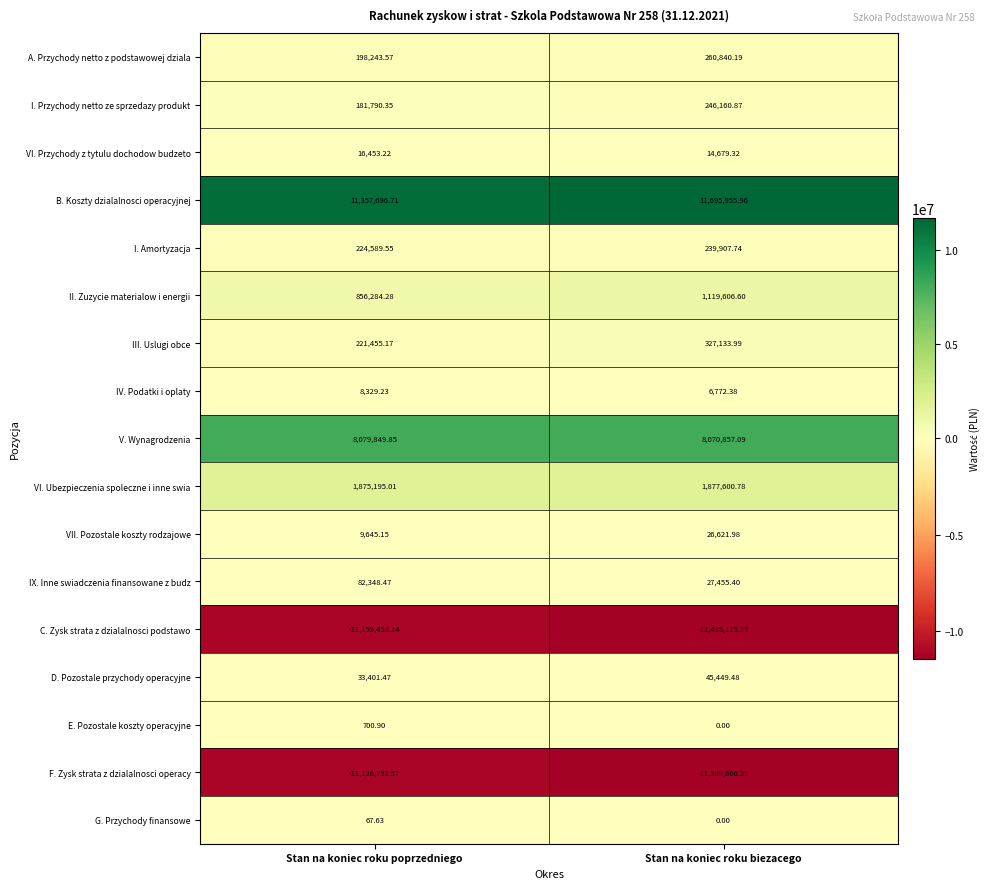

Rank the series at Stan na koniec roku poprzedniego from lowest to highest value.

C. Zysk strata z dzialalnosci podstawo, F. Zysk strata z dzialalnosci operacy, G. Przychody finansowe, E. Pozostale koszty operacyjne, IV. Podatki i oplaty, VII. Pozostale koszty rodzajowe, VI. Przychody z tytulu dochodow budzeto, D. Pozostale przychody operacyjne, IX. Inne swiadczenia finansowane z budz, I. Przychody netto ze sprzedazy produkt, A. Przychody netto z podstawowej dziala, III. Uslugi obce, I. Amortyzacja, II. Zuzycie materialow i energii, VI. Ubezpieczenia spoleczne i inne swia, V. Wynagrodzenia, B. Koszty dzialalnosci operacyjnej